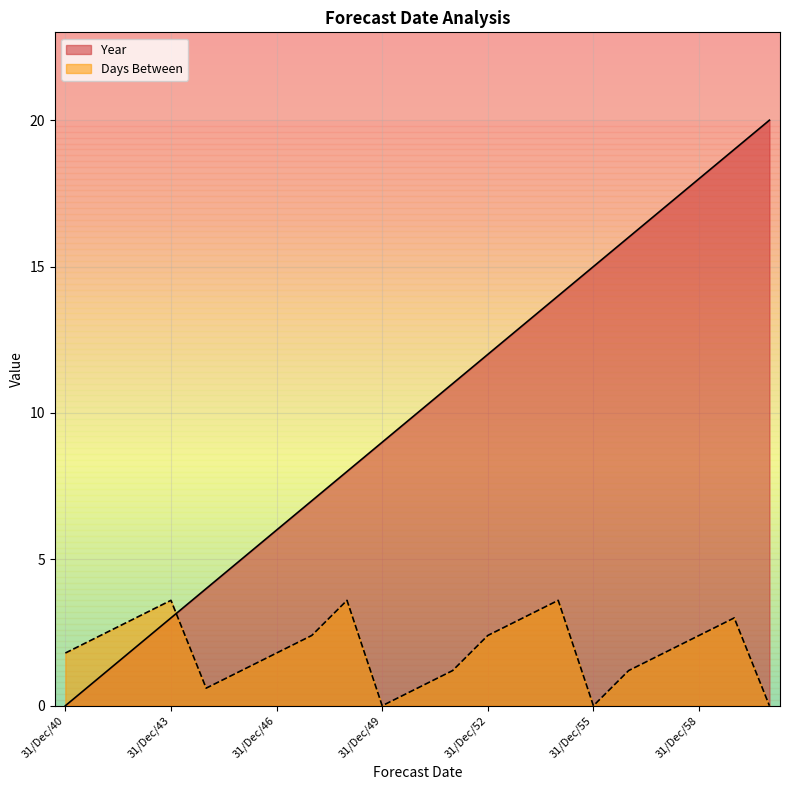

Which has a higher value, 31/Dec/54 or 31/Dec/49?

31/Dec/54